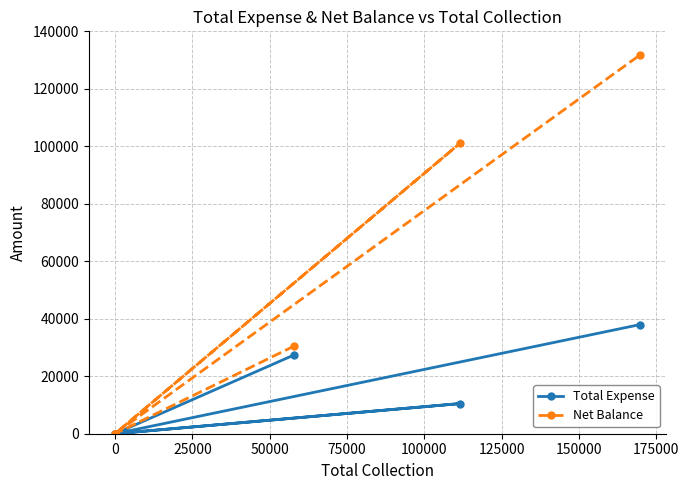

What is the sum of all Net Balance values?

263442